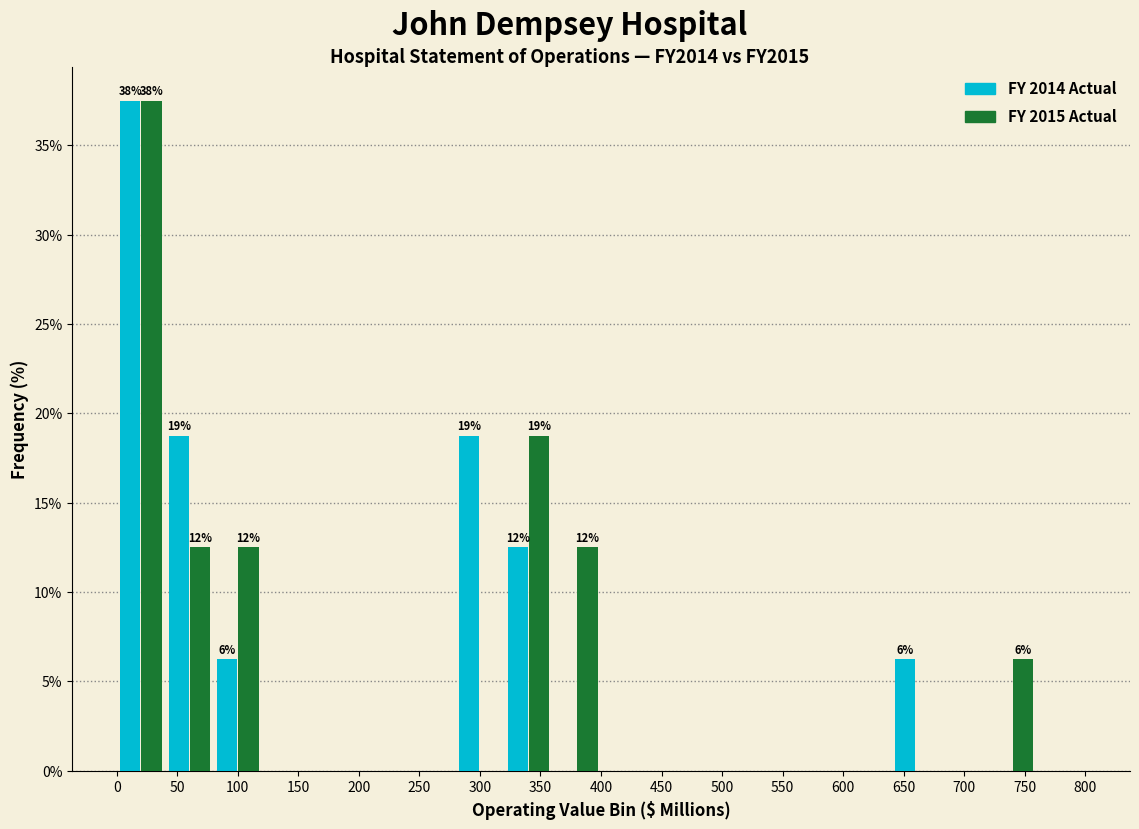

In the FY 2014 Actual series, which range on the x-axis has the tallest bar?

0 to 40